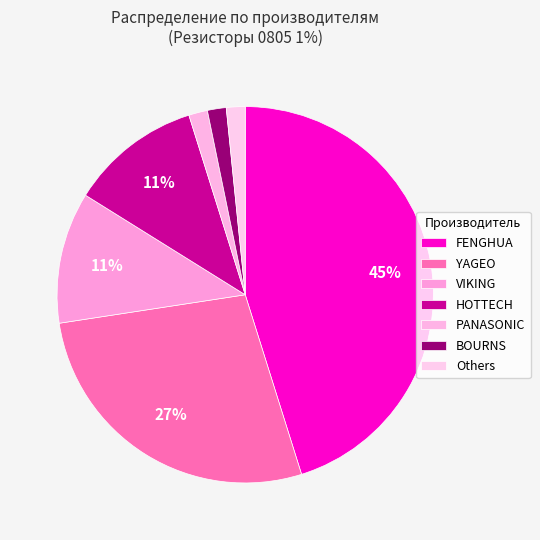

Count the number of slices in the pie.

7